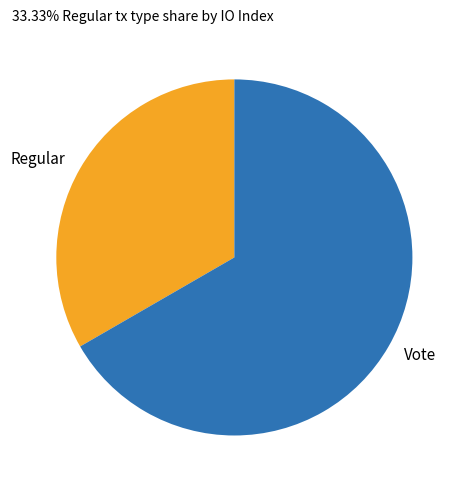

Combined, do Vote and Regular account for over 50%?

Yes